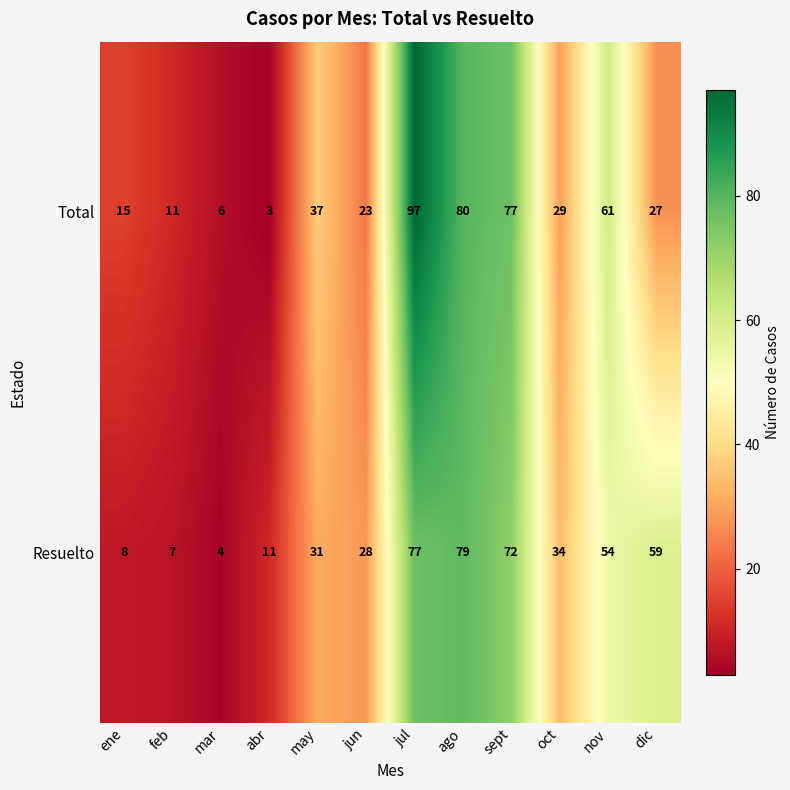

The value of Total at abr is 4. True or false?

False